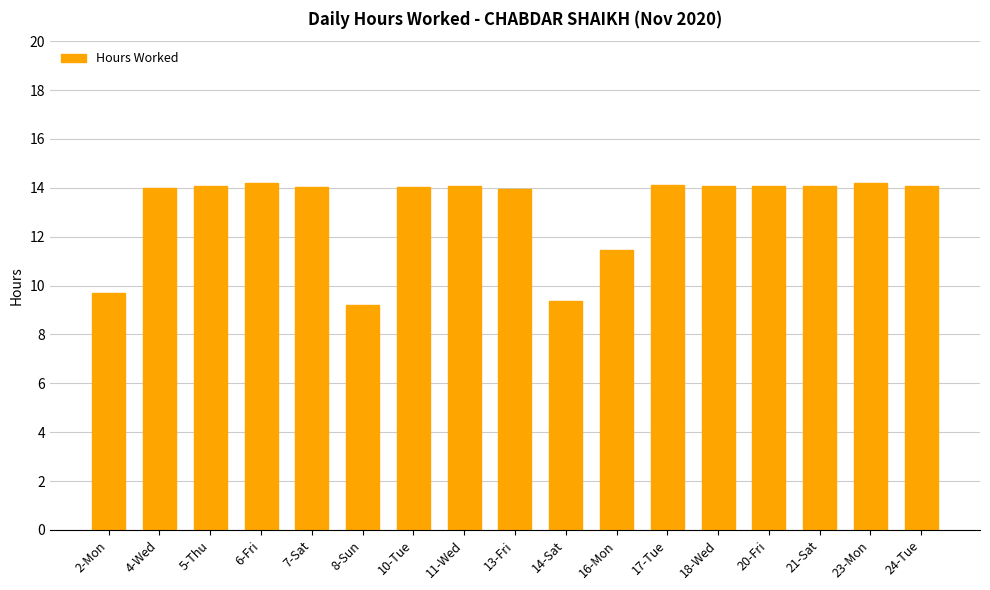

Is it true that the value at 20-Fri is 14.1?

True